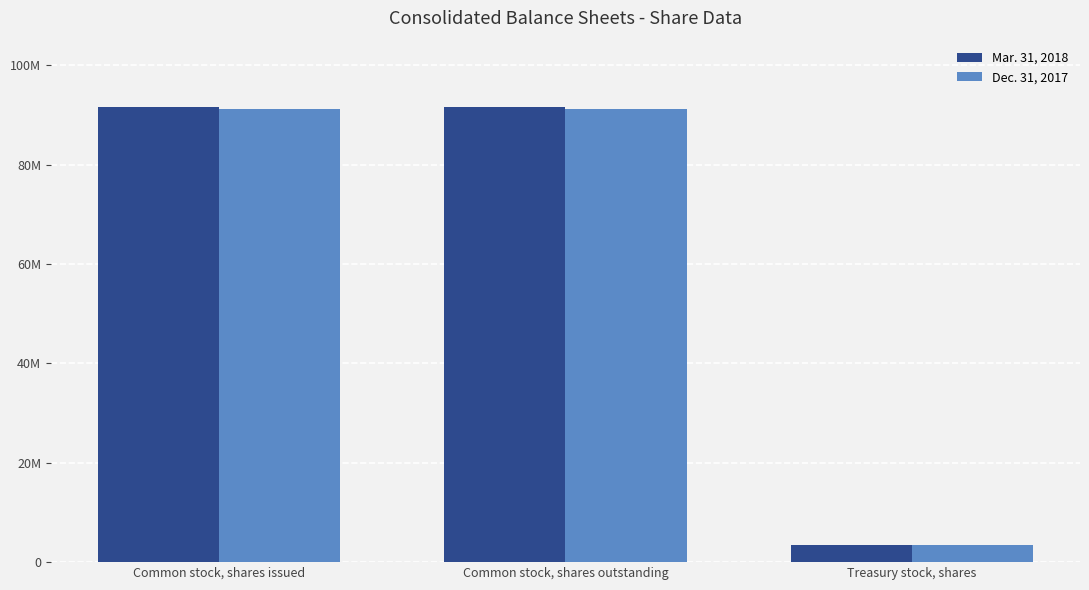

At Common stock, shares outstanding, list the series in order from smallest to largest.

Dec. 31, 2017, Mar. 31, 2018